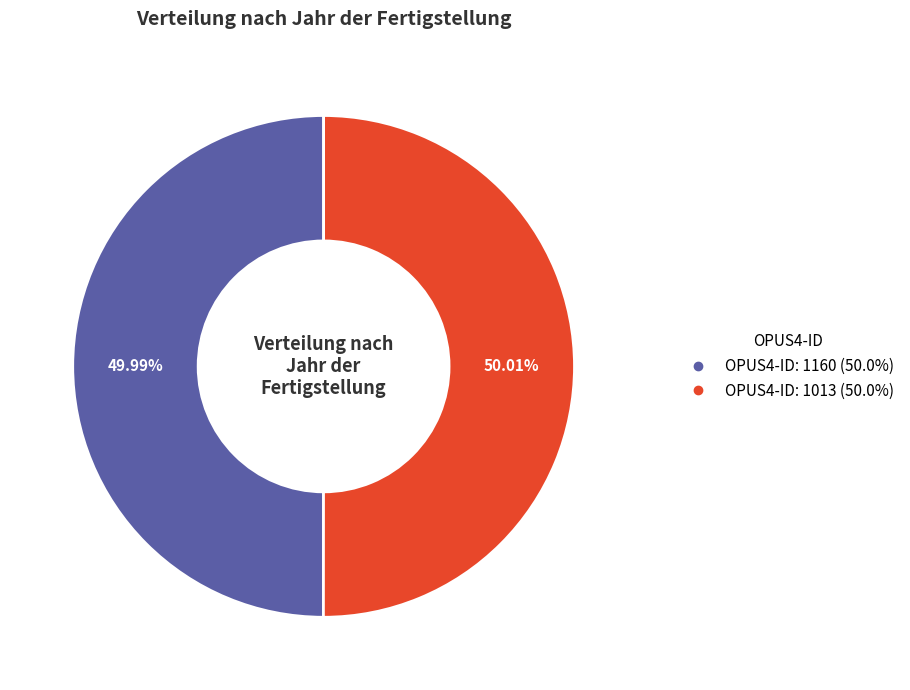

Does any single category account for the majority?

Yes